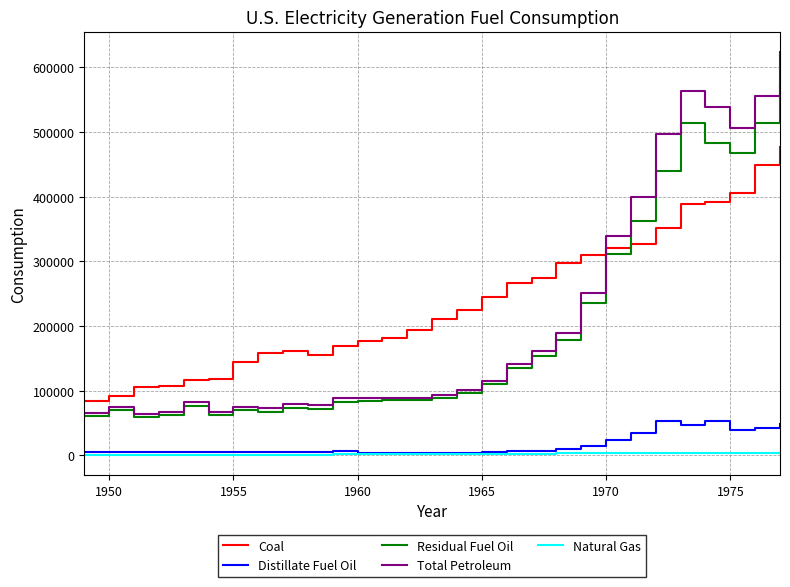

Is this an area chart (filled region under the line)?

No